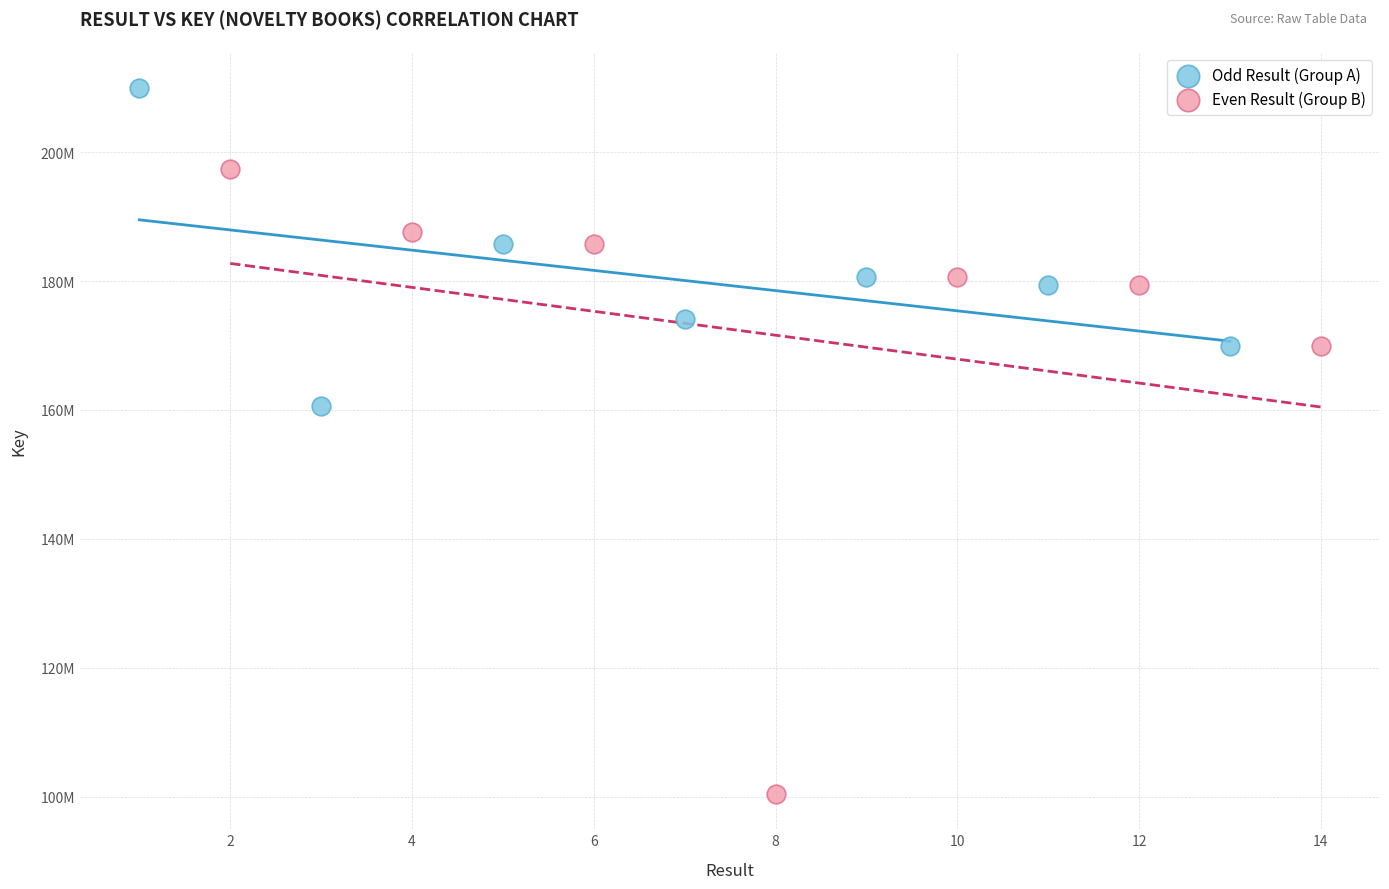

What are all the series names shown in the legend?

Odd Result (Group A), Even Result (Group B)